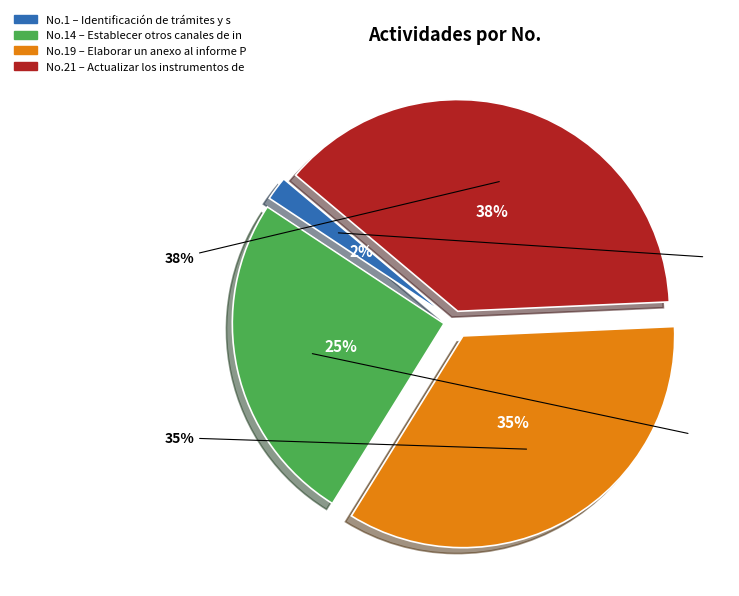

To the nearest percent, what percentage of the pie is Elaborar un anexo al informe PQRSD?

35%